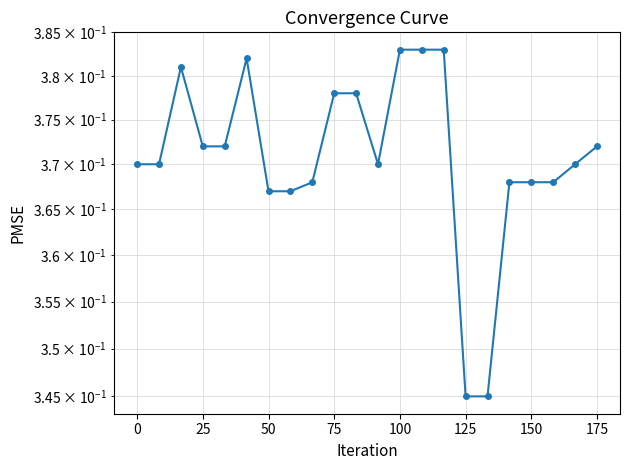

How many points are lower than both their immediate neighbors (excluding endpoints)?

1